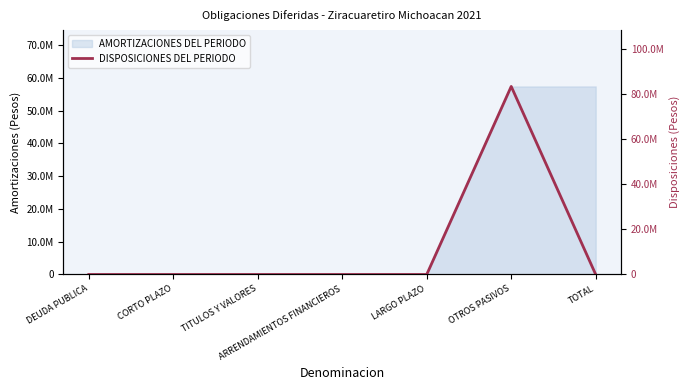

The value at OTROS PASIVOS is 83583895.7. True or false?

True